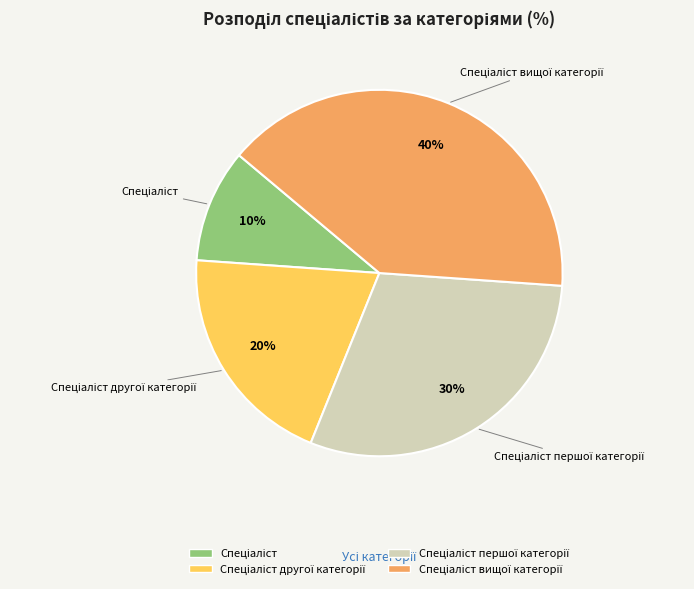

Does any single category account for the majority?

No